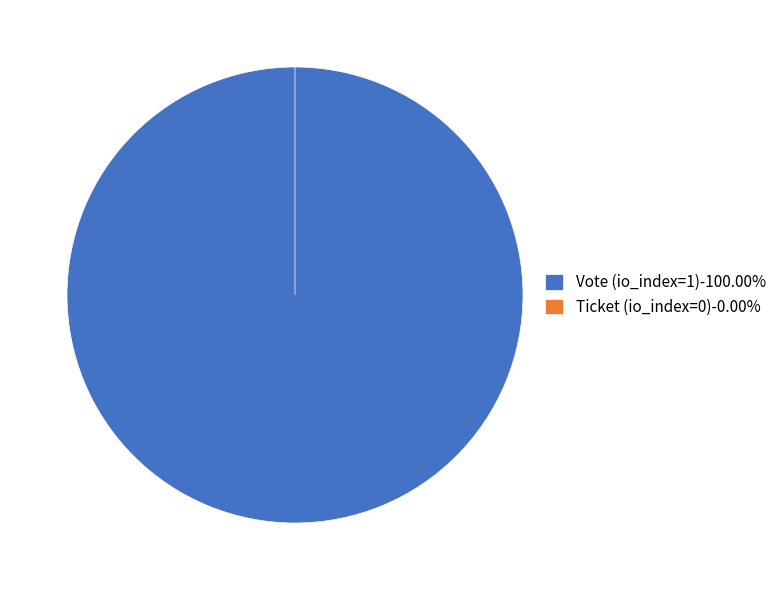

To the nearest percent, what is the difference between the largest and smallest slice percentages?

100%